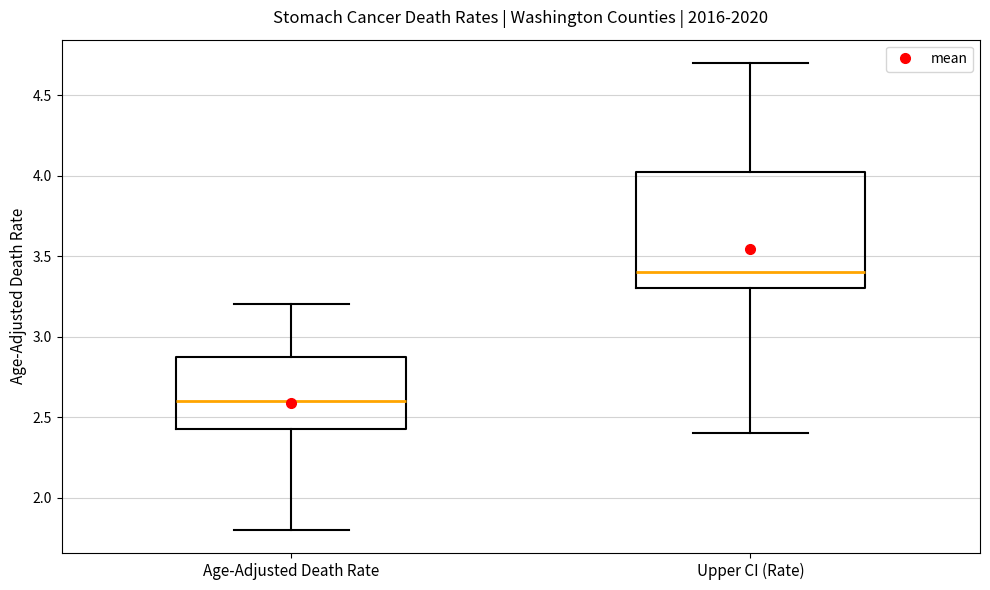

Reading left to right, read every box against the y-axis: the position of its median line, the range the box covers, and the ends of its whiskers. The values are not printed on the chart, so give them approximately, as read against the axis.

Age-Adjusted Death Rate: median 2.60, box 2.45 to 2.90, whiskers 1.80 to 3.20
Upper CI (Rate): median 3.40, box 3.30 to 4.05, whiskers 2.40 to 4.70